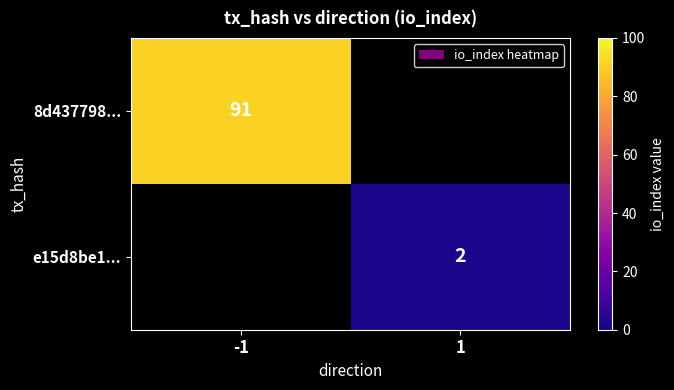

The e15d8be1... series shows 1.4 at 1. True or false?

False